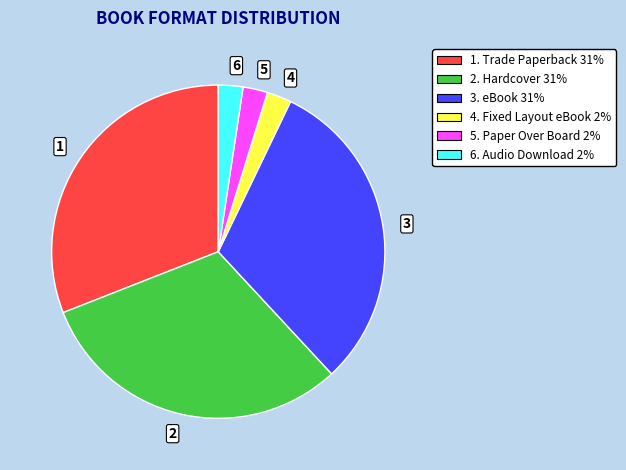

True or false: 6. Audio Download 2% accounts for 15% of the total.

False